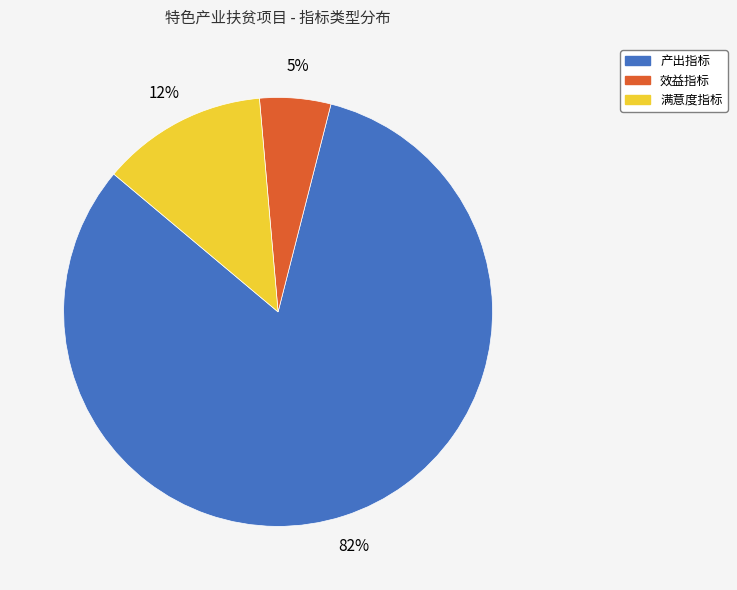

Is it true that 满意度指标 is 19% of the pie?

False